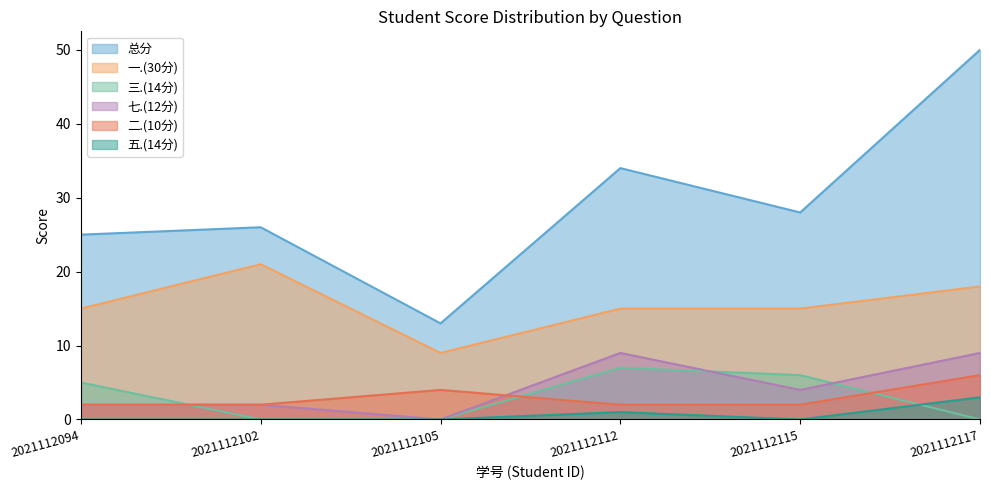

Reading right to left, extract all data points from this chart.

总分: 50	28	34	13	26	25
一.(30分): 18	15	15	9	21	15
三.(14分): 0	6	7	0	0	5
七.(12分): 9	4	9	0	2	2
二.(10分): 6	2	2	4	2	2
五.(14分): 3	0	1	0	0	0